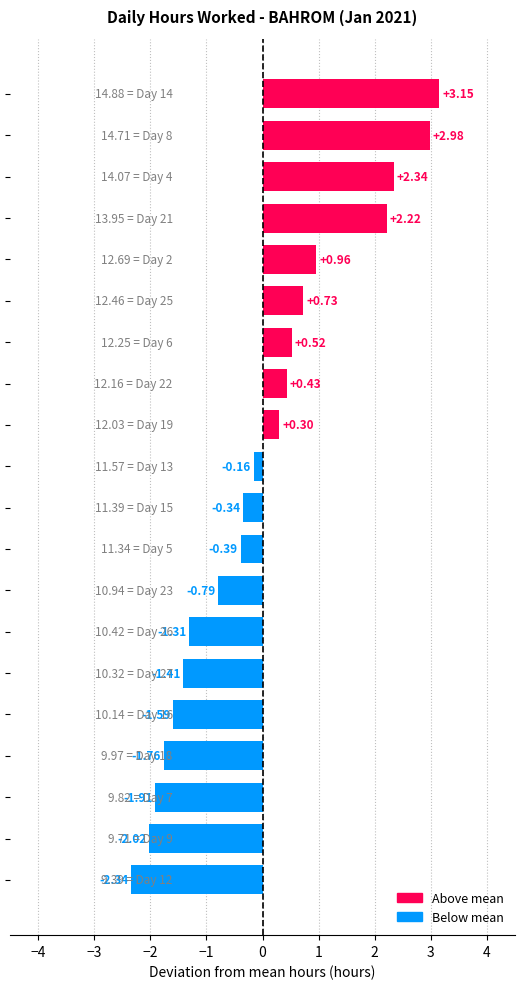

What is the difference between the maximum and minimum values?

5.5